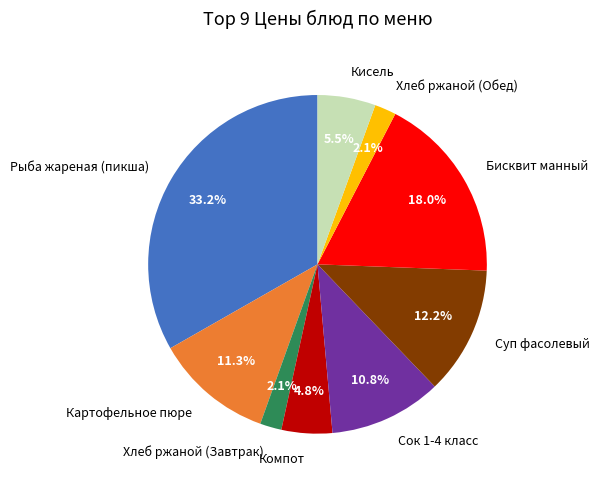

Is Сок 1-4 класс the majority of the pie?

No